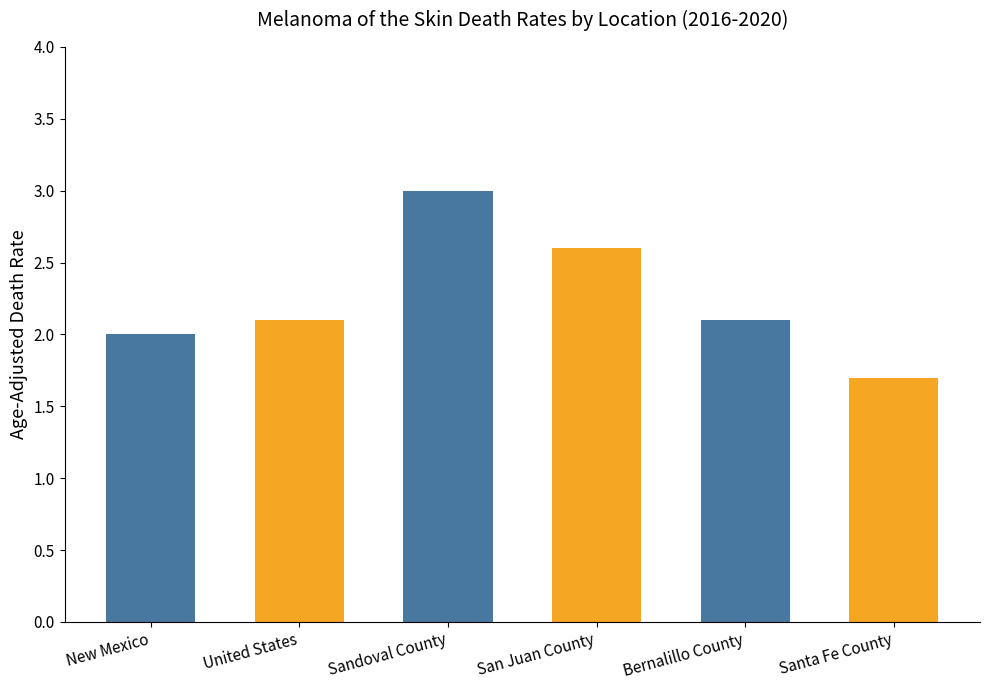

At which label is the value closest to 2?

New Mexico